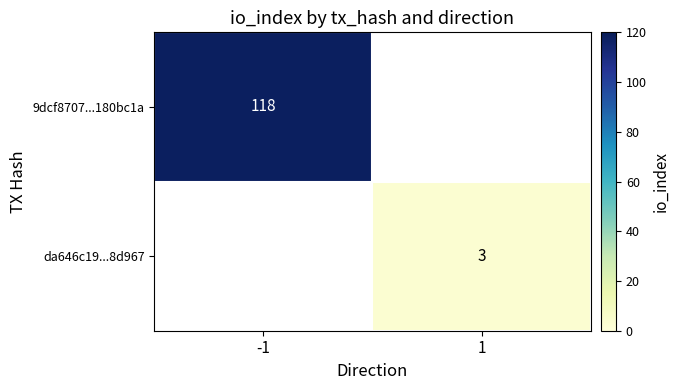

True or false: da646c19...8d967 has a value of 2 at 1.

False